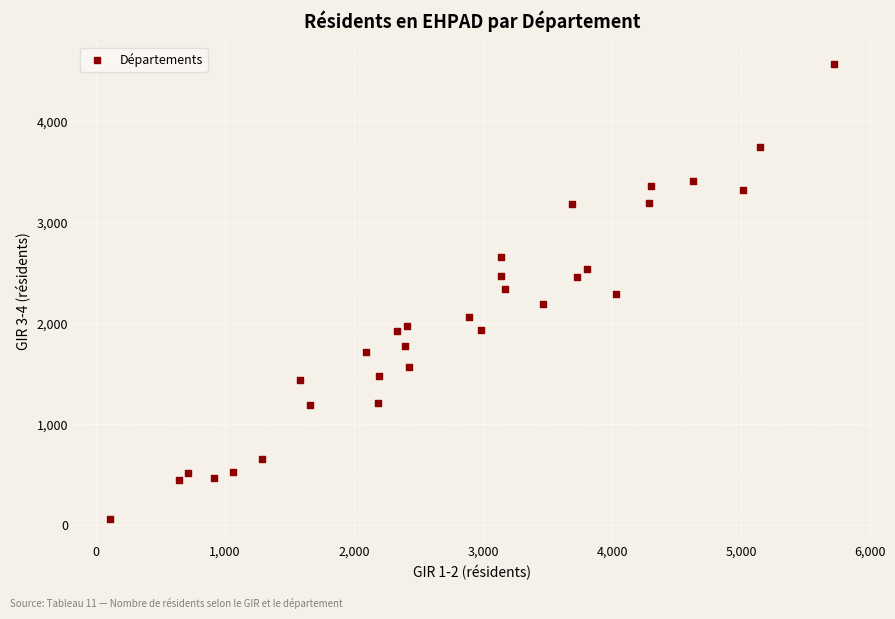

What is the range of Y values (max minus min)?

4495